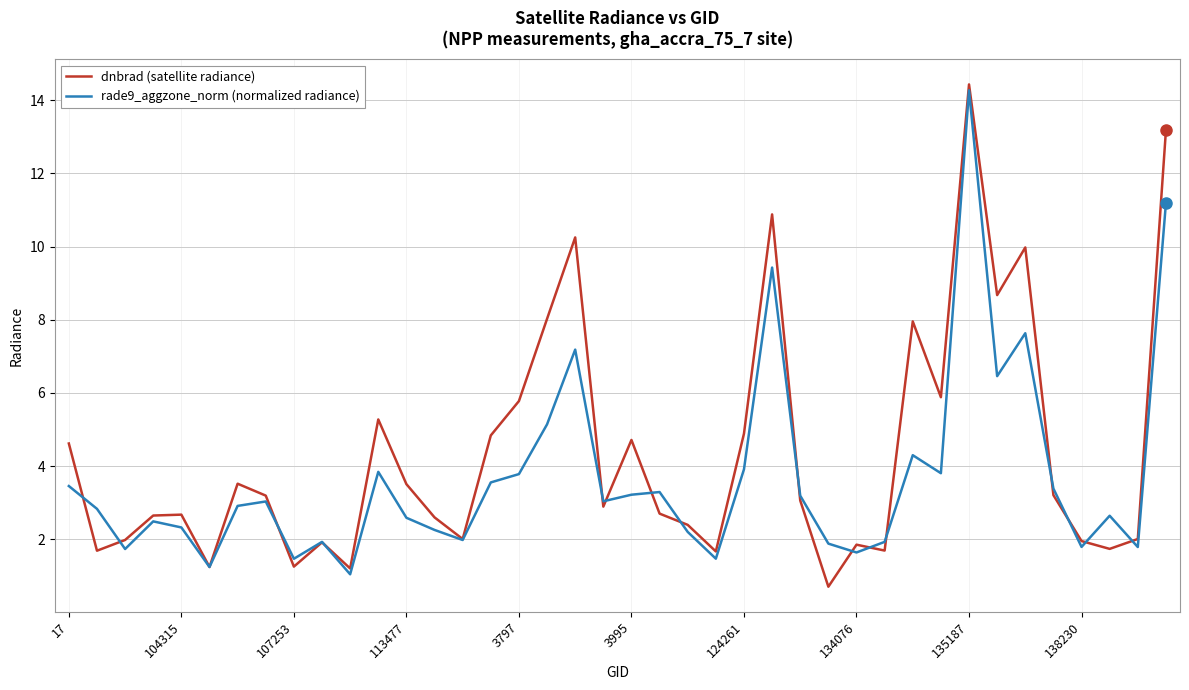

Which series has the largest total across all categories?

dnbrad (satellite radiance)